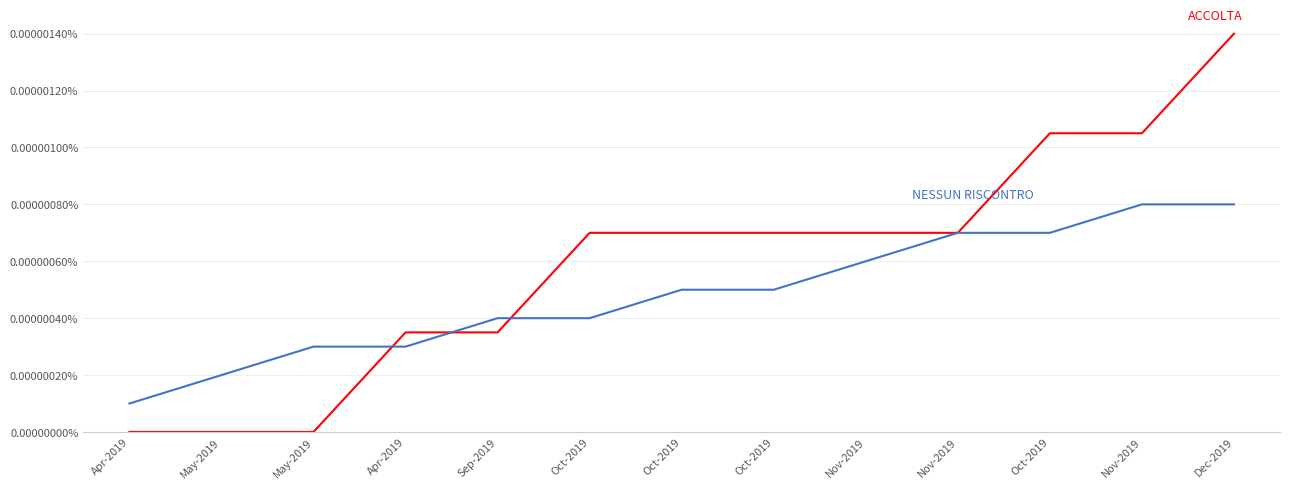

Does the chart have visible grid lines?

Yes